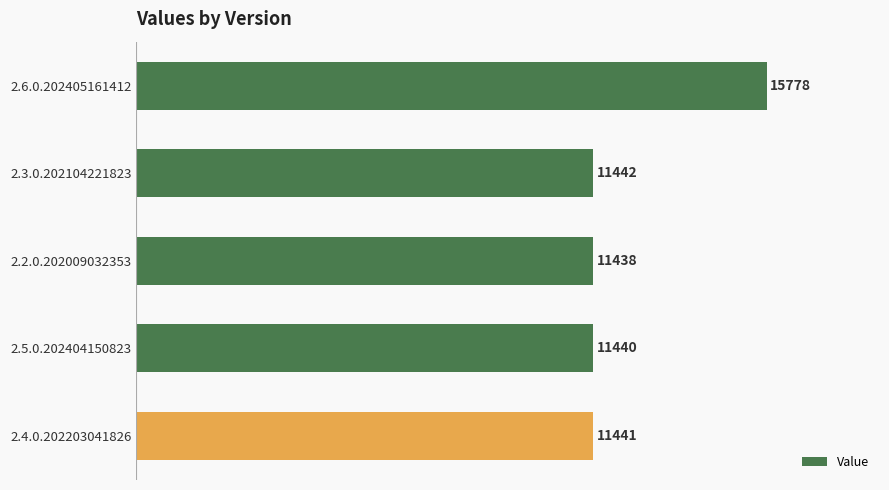

What is the difference between the maximum and minimum values?

4340